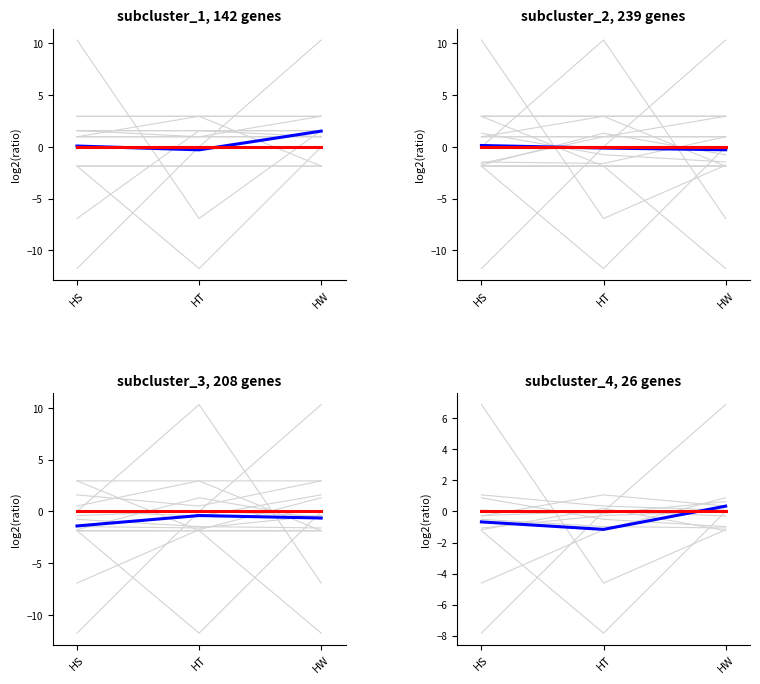

What is the sum of all Mean values?

-1.5